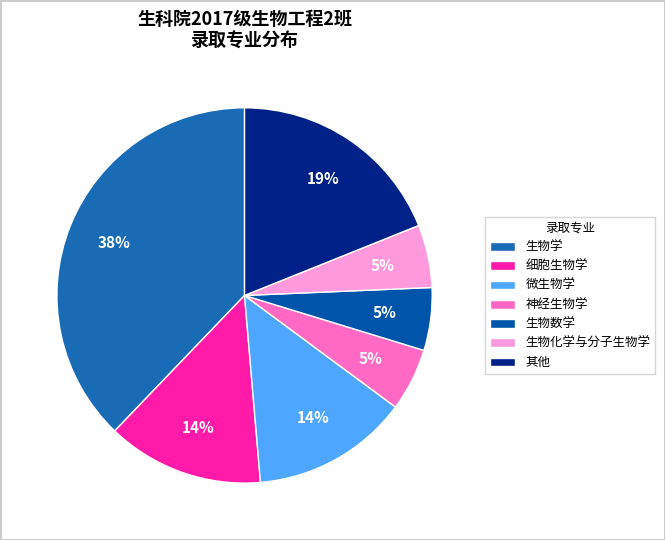

Which slice is the largest?

生物学